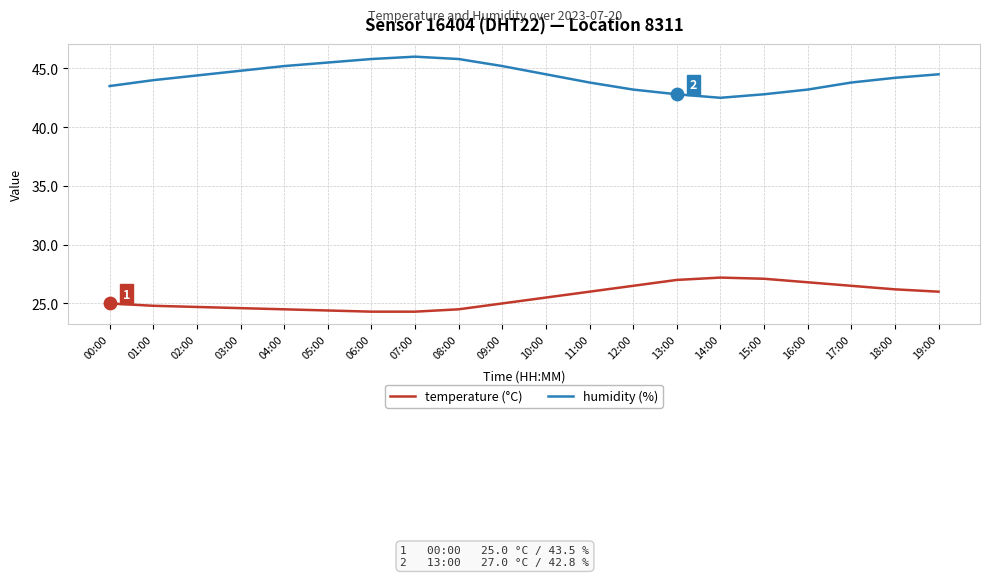

What is the smallest value displayed?

24.3